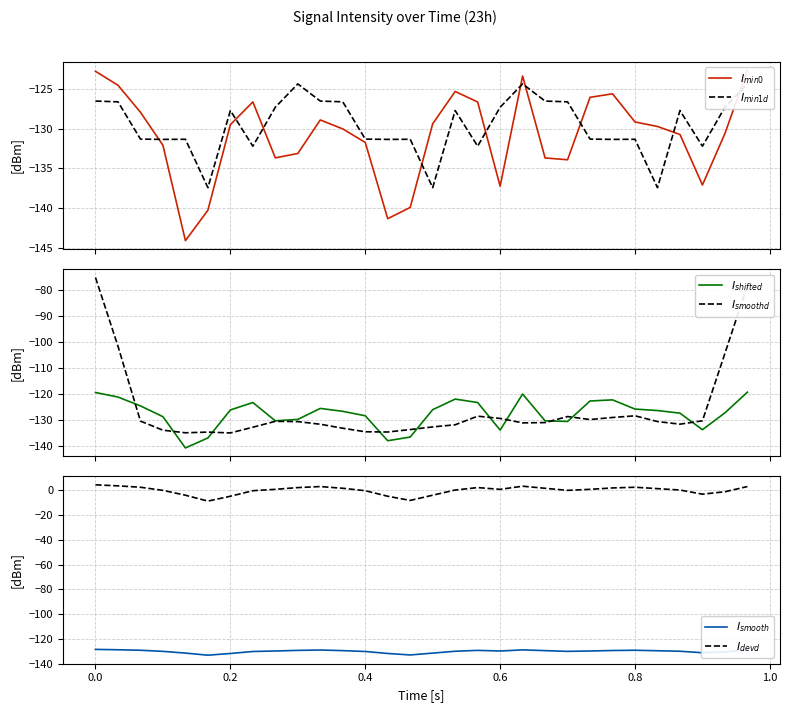

What is the difference between the maximum and minimum values in the $I_{min0}$ series?

21.5